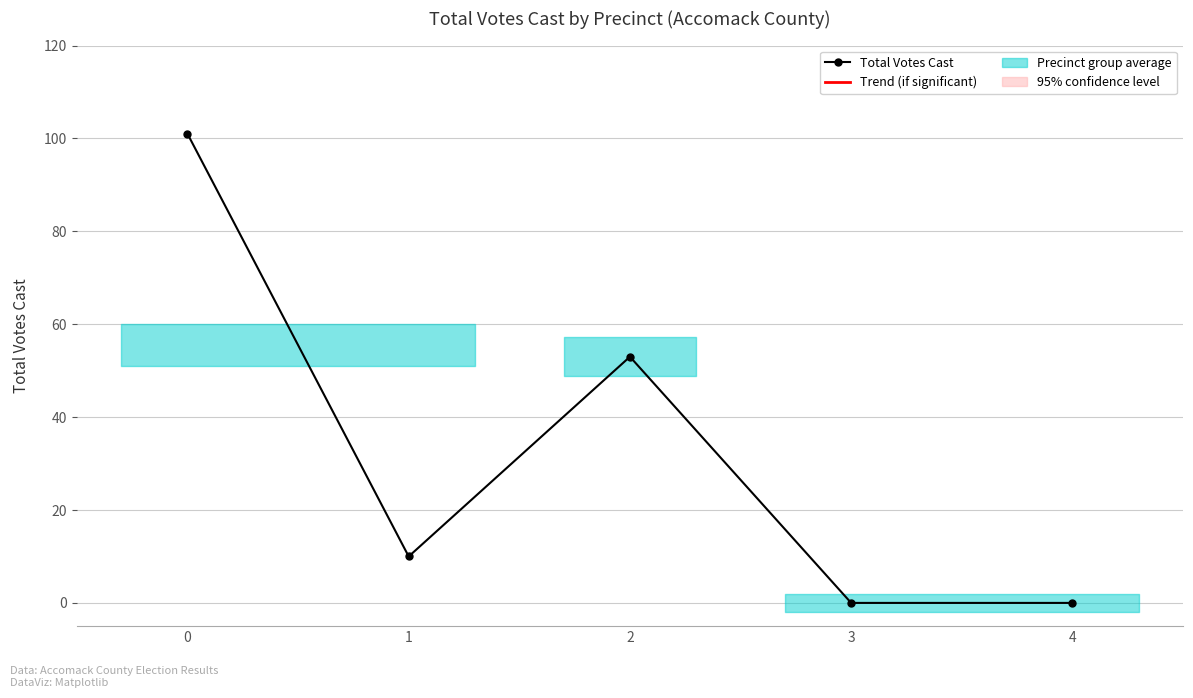

Reading left to right, transcribe all the data shown in this chart.

0=101	1=10	2=53	3=0	4=0